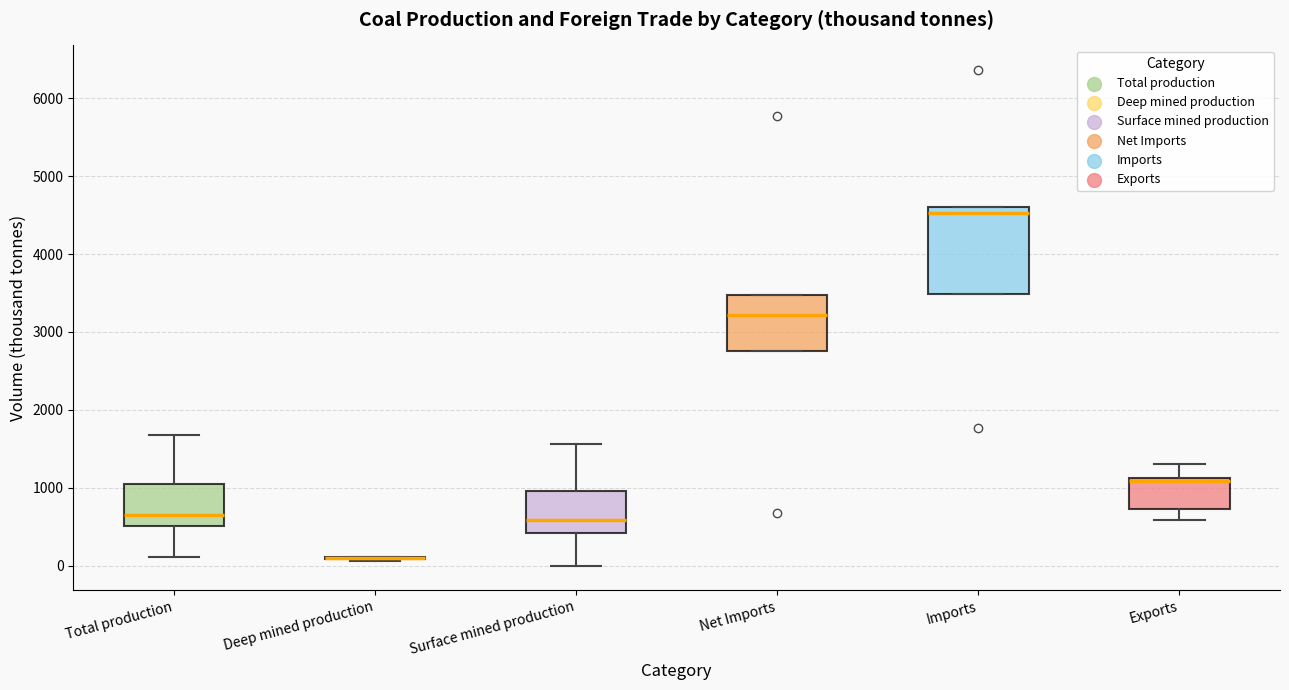

Which box is the tallest, from its lower edge to its upper edge?

Imports